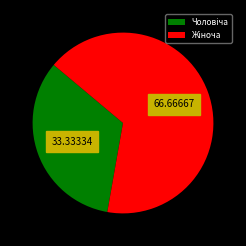

Is there any slice that represents more than half of the pie?

Yes